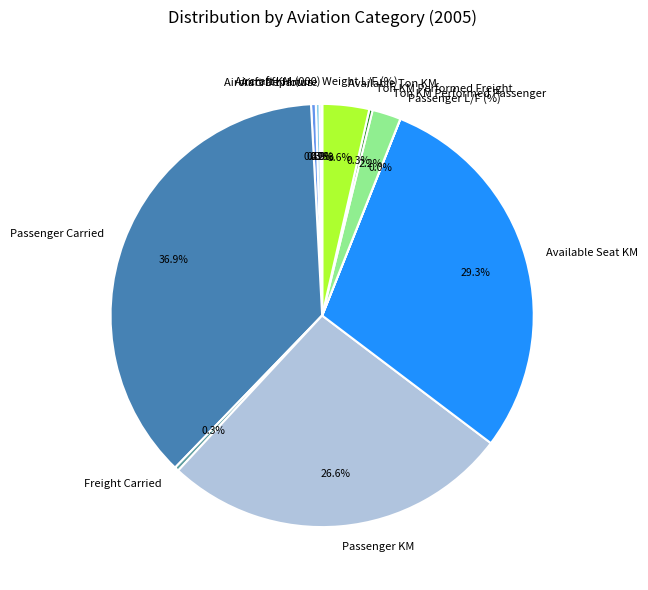

Which has a higher value, Passenger Carried or Available Ton KM?

Passenger Carried